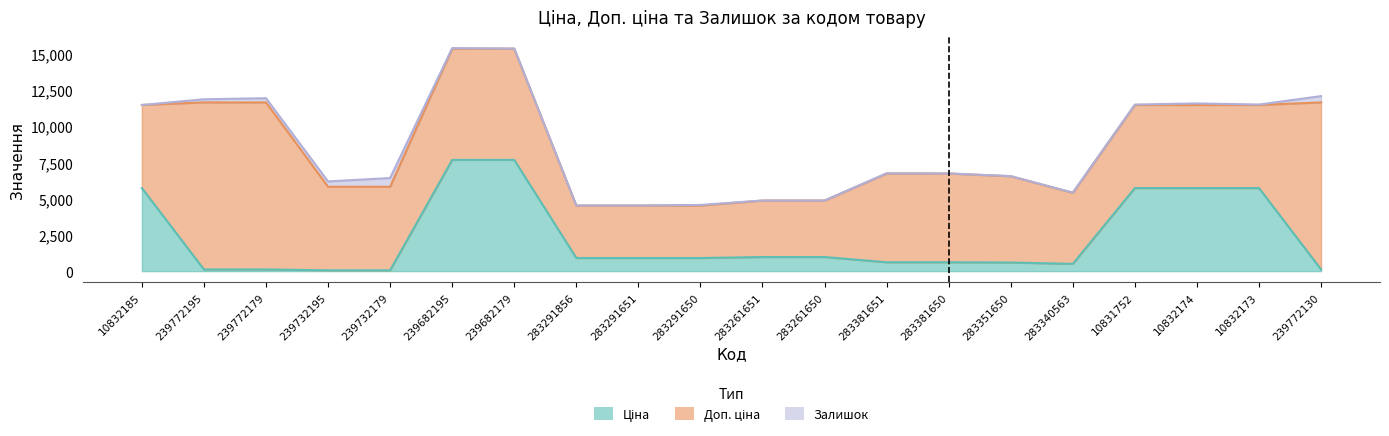

What is the greatest value displayed?

11537.0